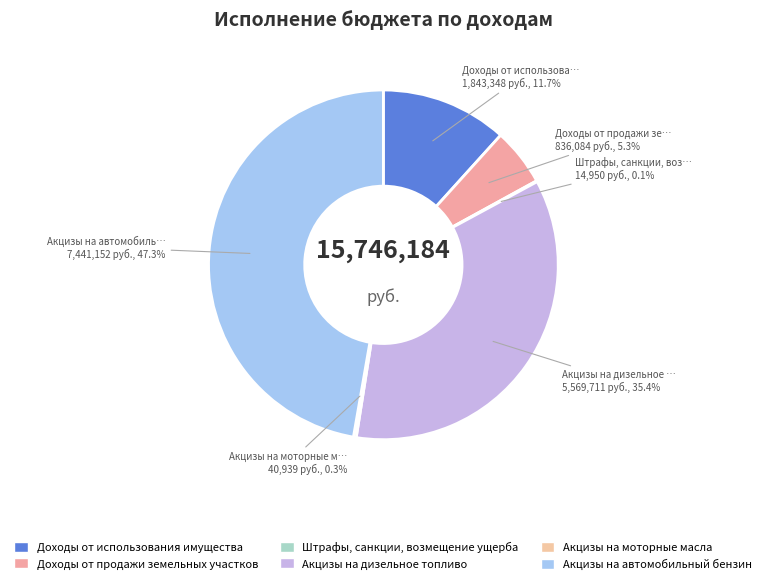

To the nearest percent, what is the average slice percentage?

17%